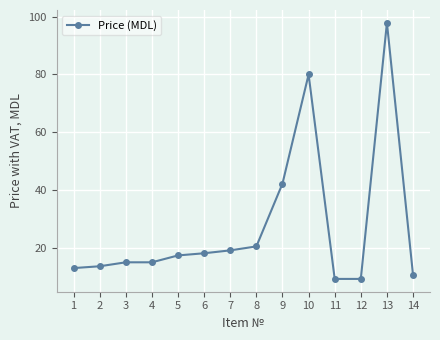

True or false: the data shows 10.6 at 14.

True